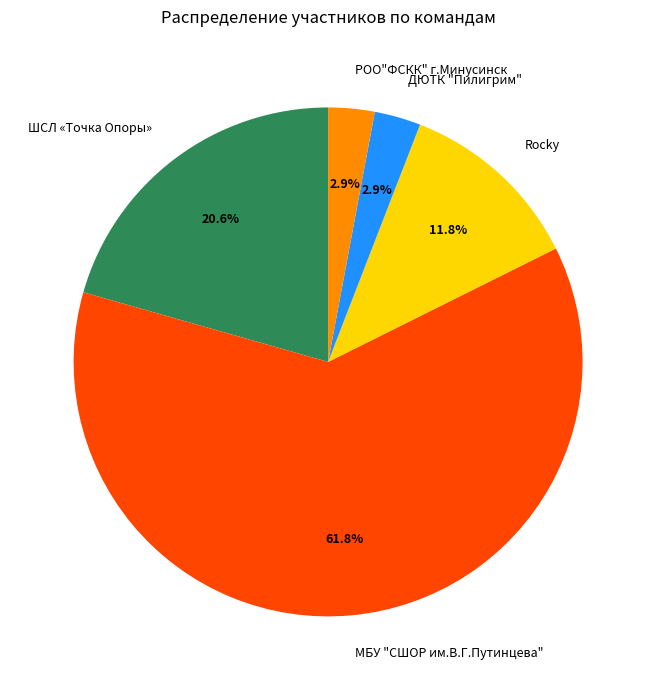

Which category has the biggest portion of the pie?

МБУ "СШОР им.В.Г.Путинцева"